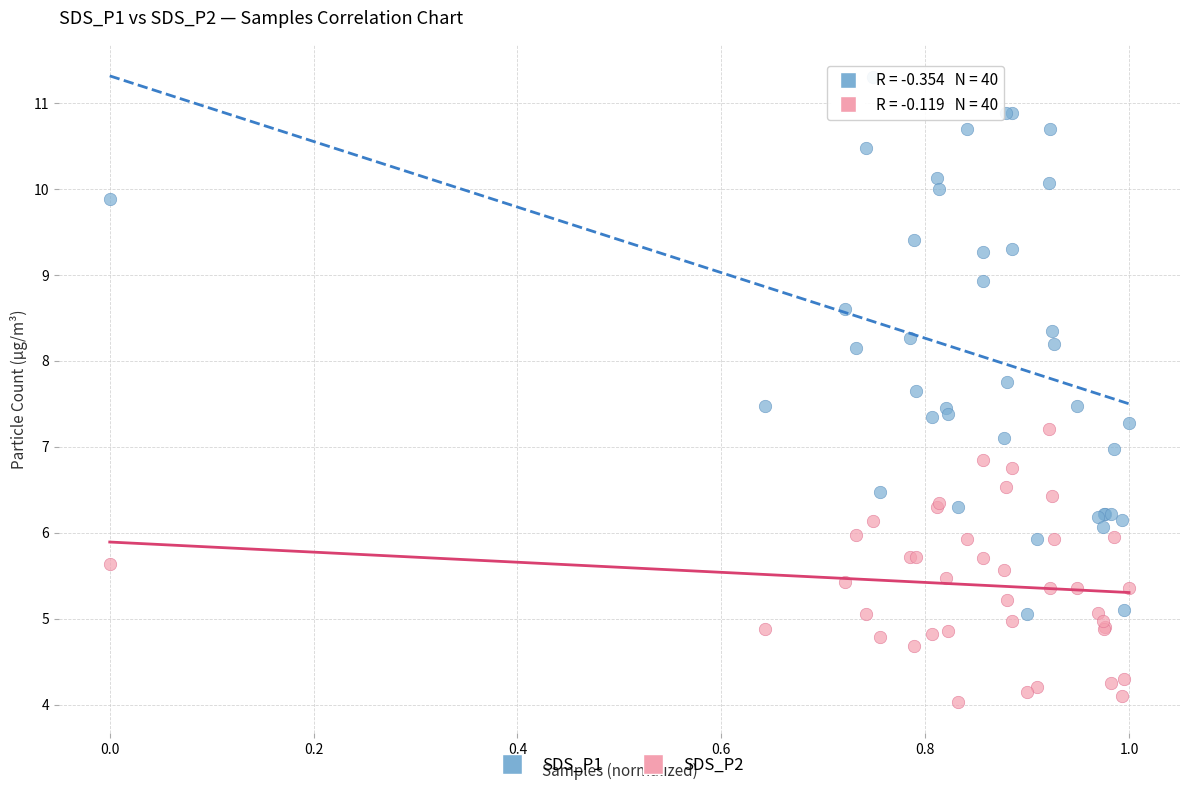

What is the X range (max minus min) for the scatter plot?

1.0